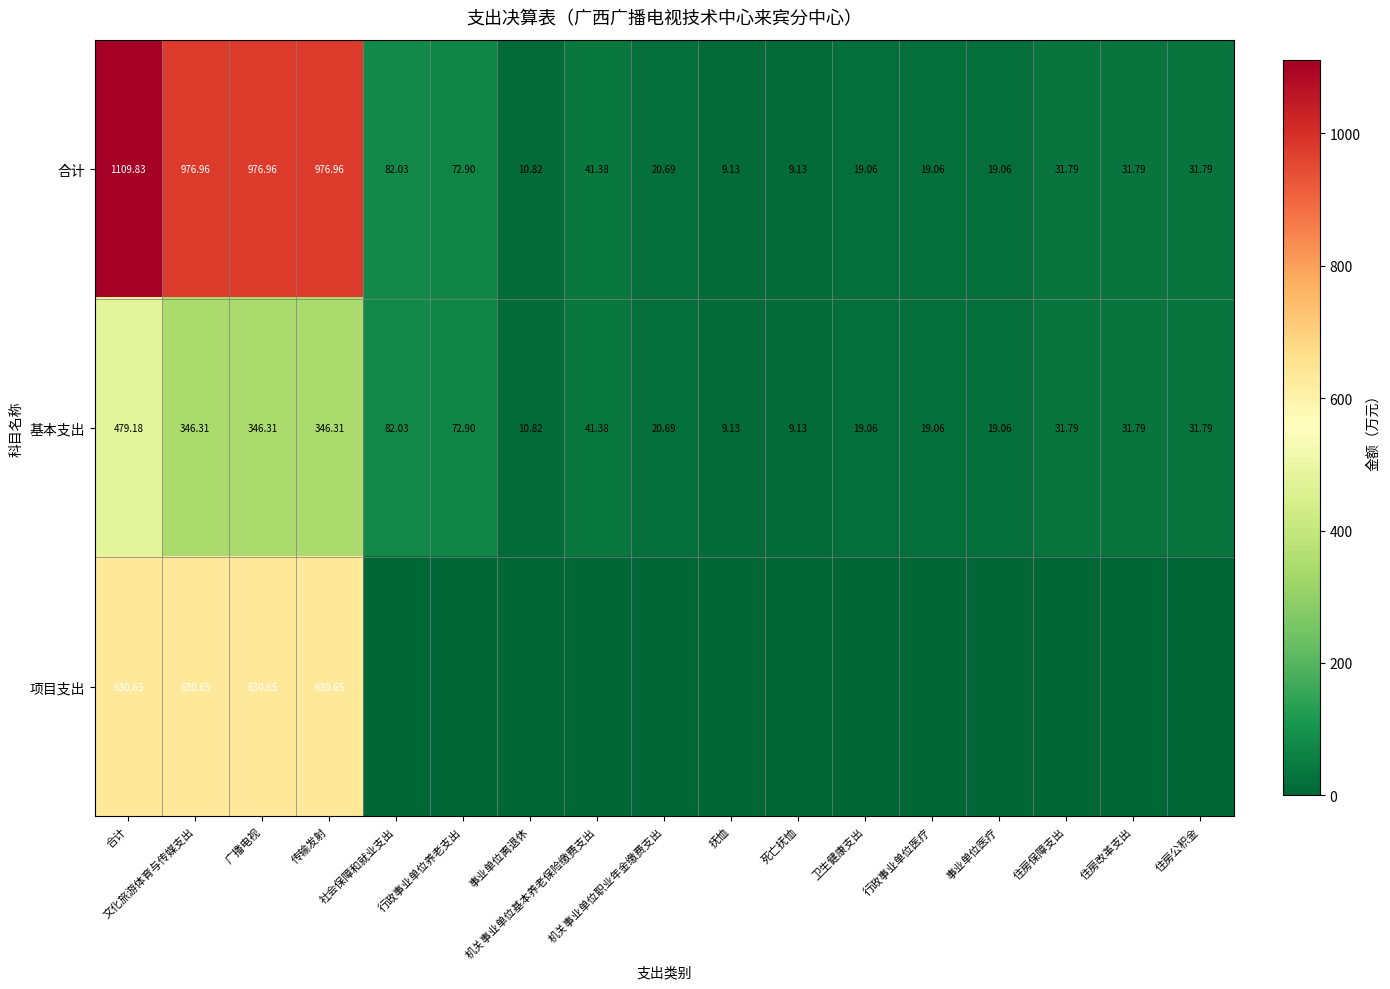

Is the value of 基本支出 at 死亡抚恤 greater than the value of 项目支出 at 广播电视?

No